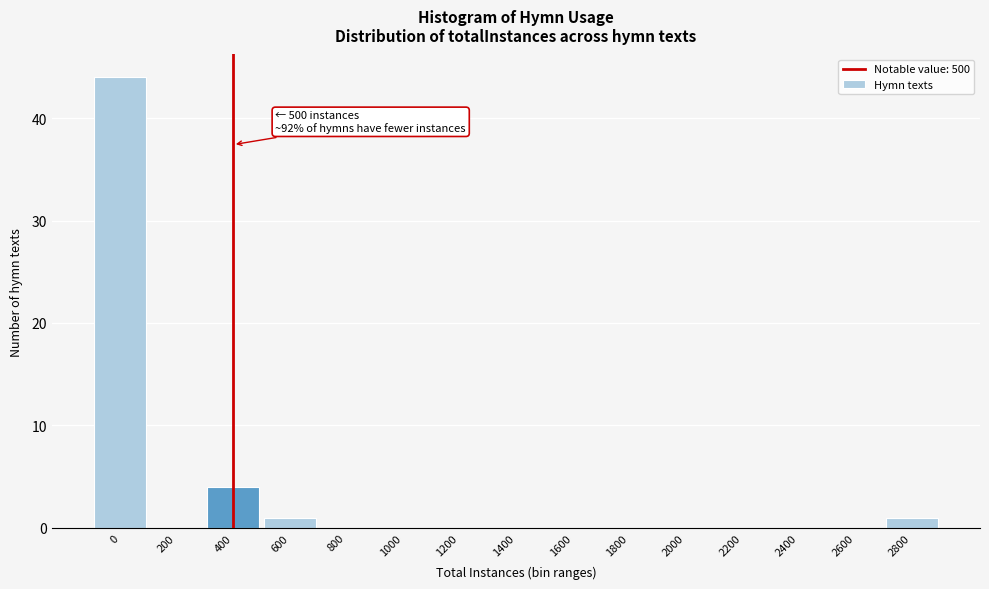

Reading right to left, extract all data points from this chart.

2800=1	2600=0	2400=0	2200=0	2000=0	1800=0	1600=0	1400=0	1200=0	1000=0	800=0	600=1	400=4	200=0	0=44